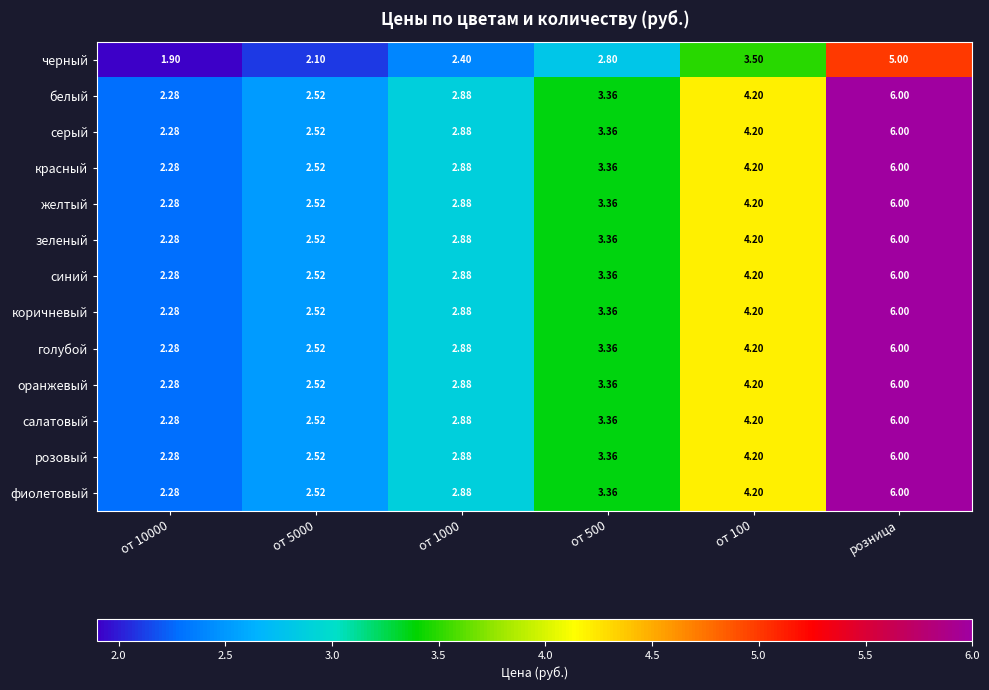

What is the spread (max minus min) of values at от 10000?

0.4